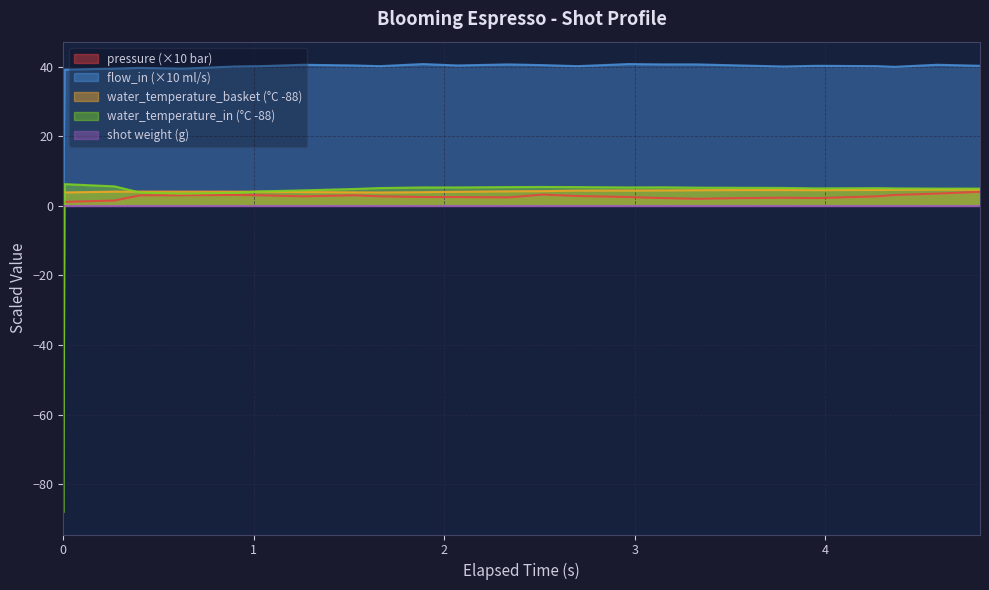

Which series has the largest total across all categories?

flow_in (×10 ml/s)